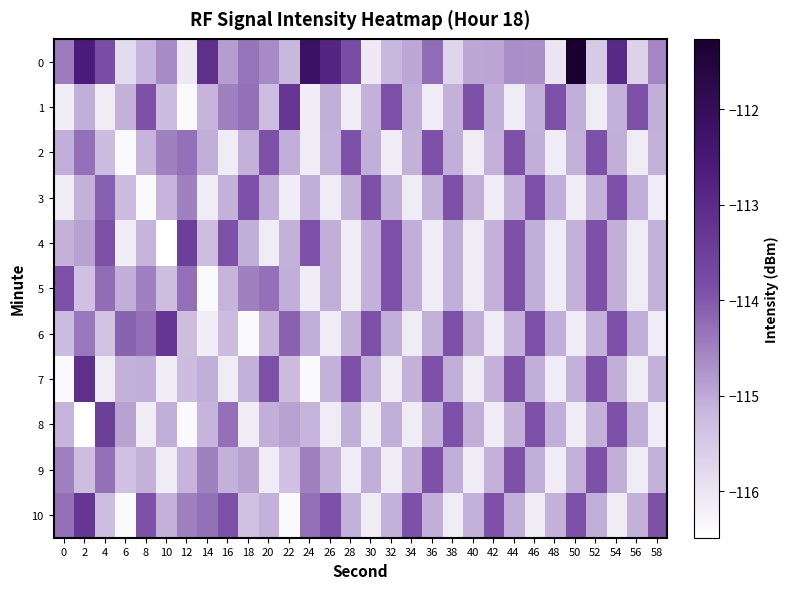

Rank the series at 14 from lowest to highest value.

5, 6, 3, 4, 1, 8, 2, 7, 9, 10, 0